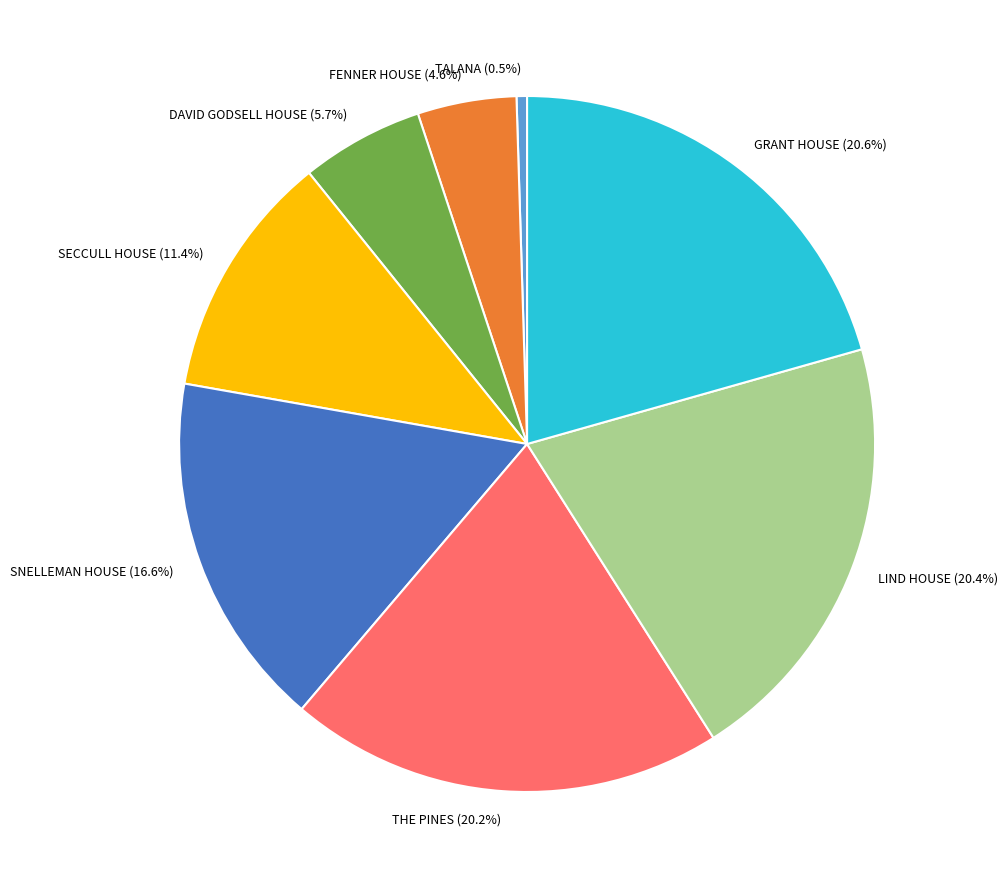

Which slice is the smallest?

TALANA